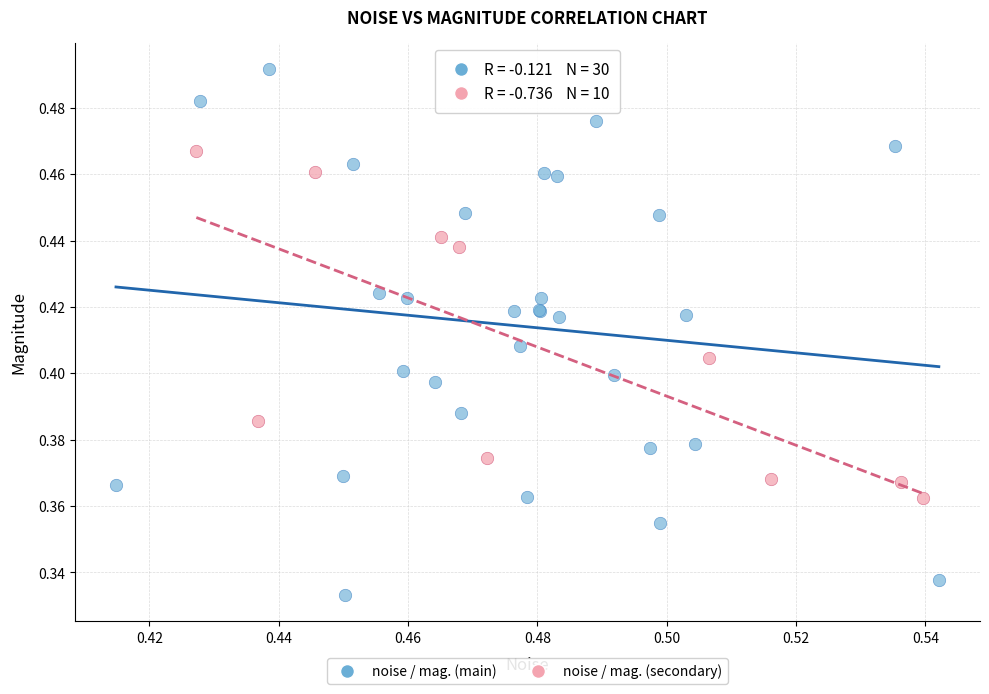

Which series reaches the maximum Y coordinate?

noise / mag. (main)